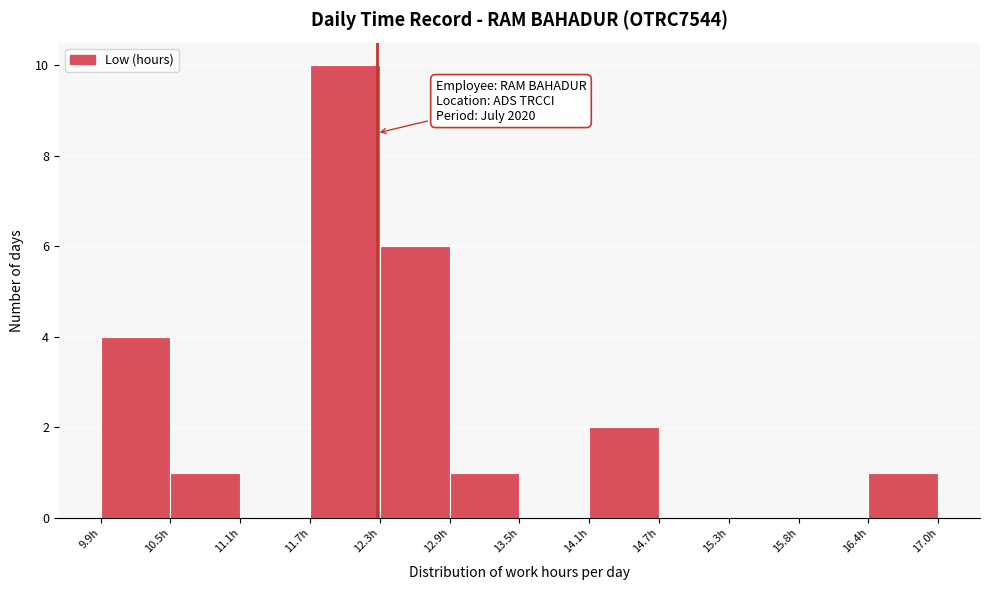

Over which range of the x-axis is the bar tallest?

11.7 to 12.3